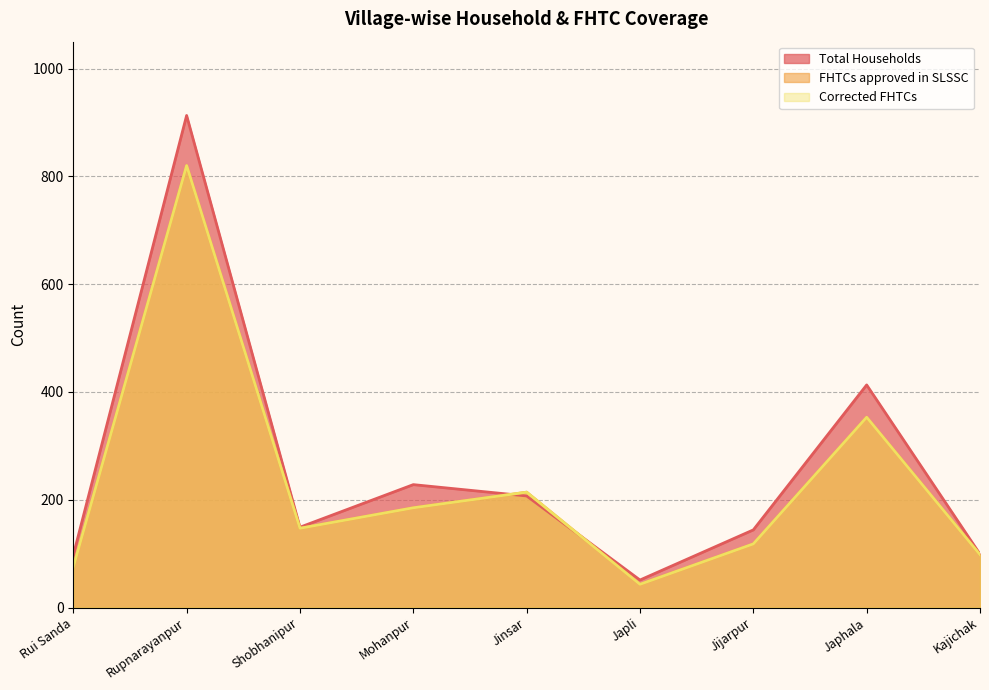

How many lines are shown in the chart?

3